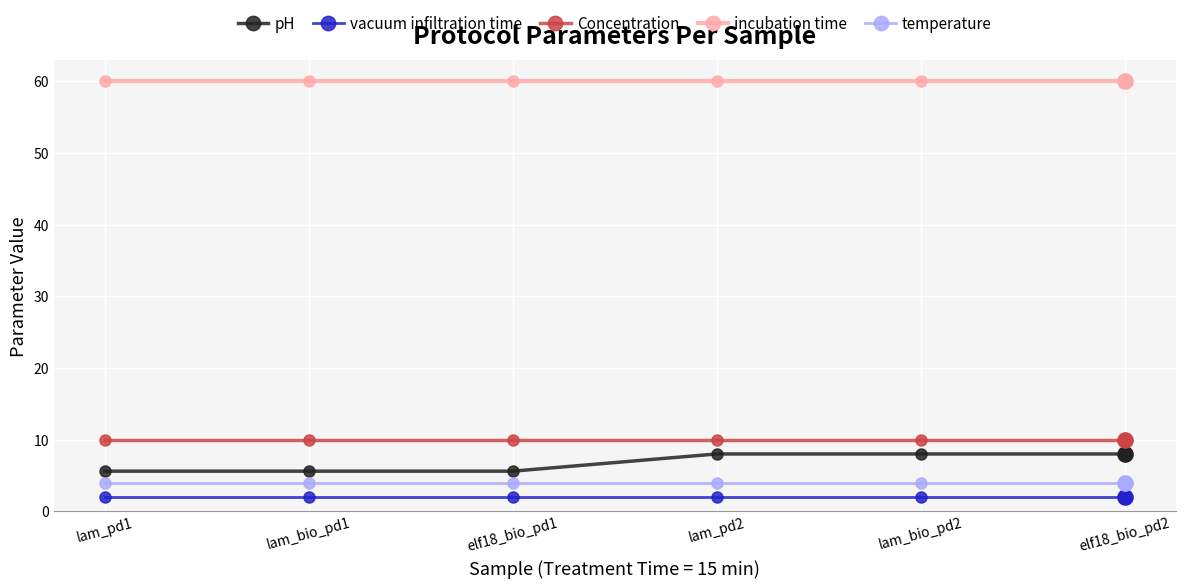

Which series has the largest total across all categories?

incubation time